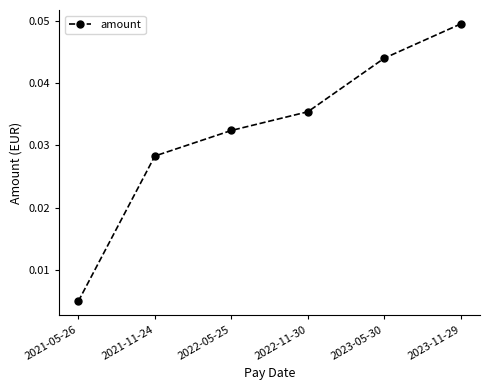

What is the label of the 2nd point from the right?

2023-05-30